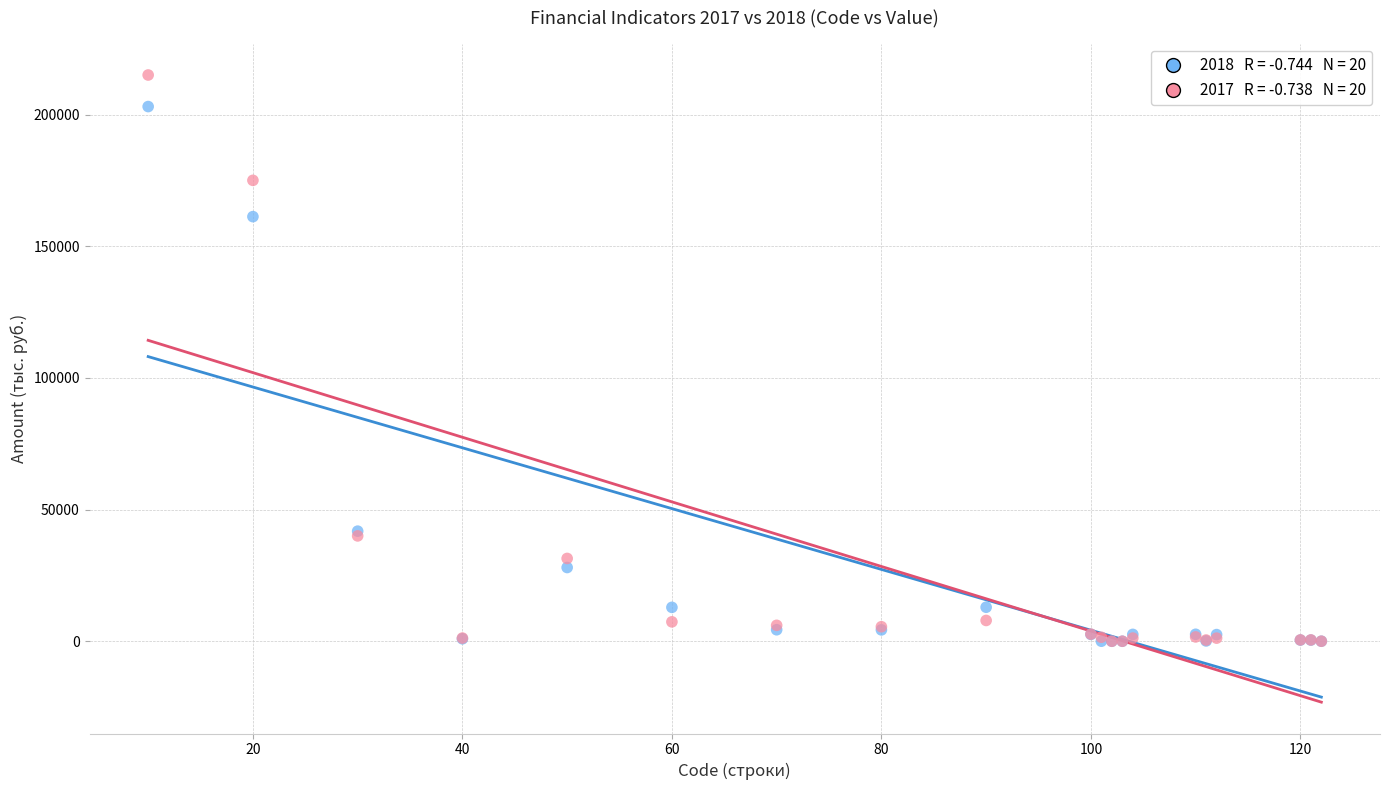

Across all series, what Y value is closest to 107536?

161277